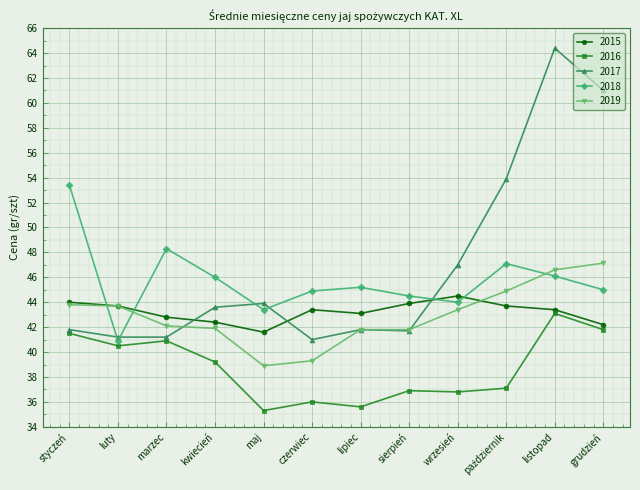

What are all the series names shown in the legend?

2015, 2016, 2017, 2018, 2019